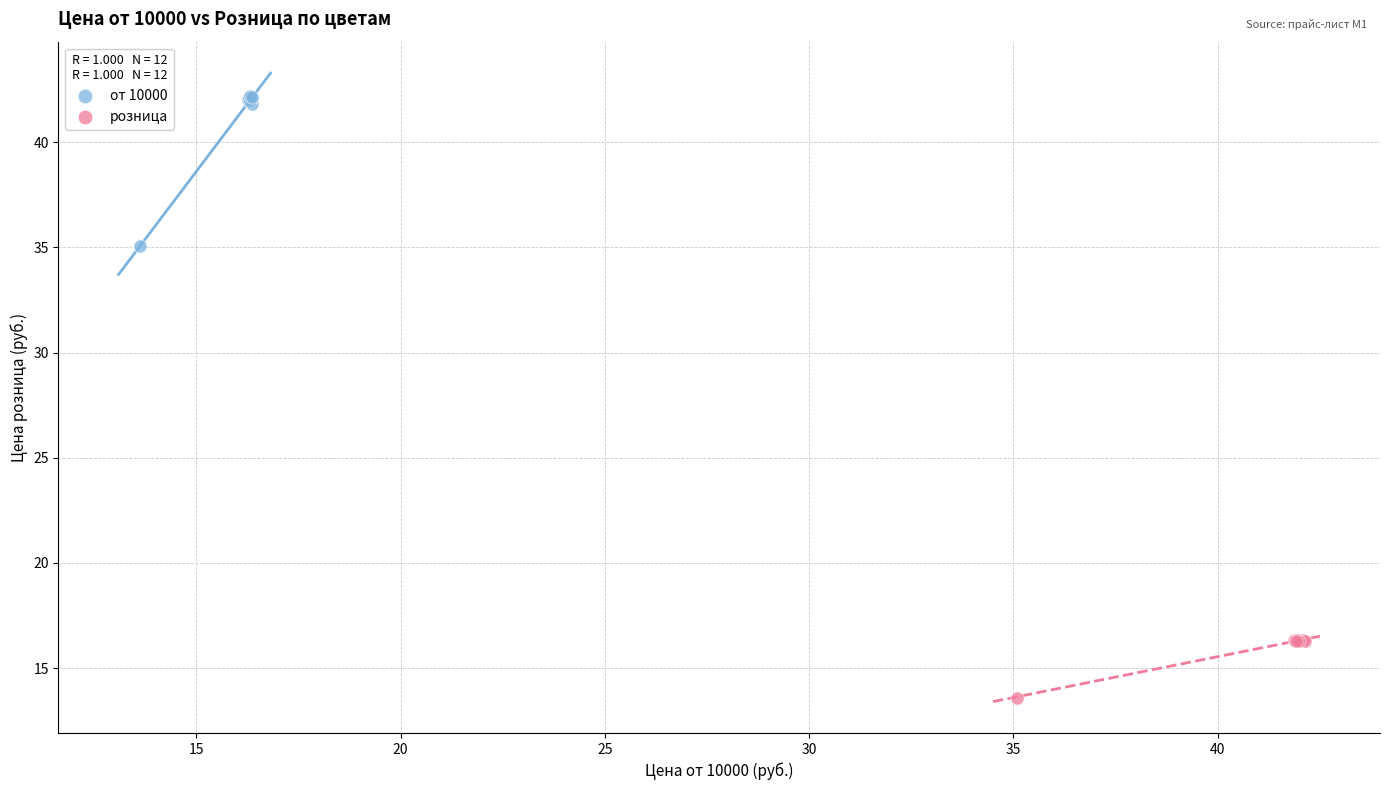

Which series reaches the minimum Y coordinate?

розница